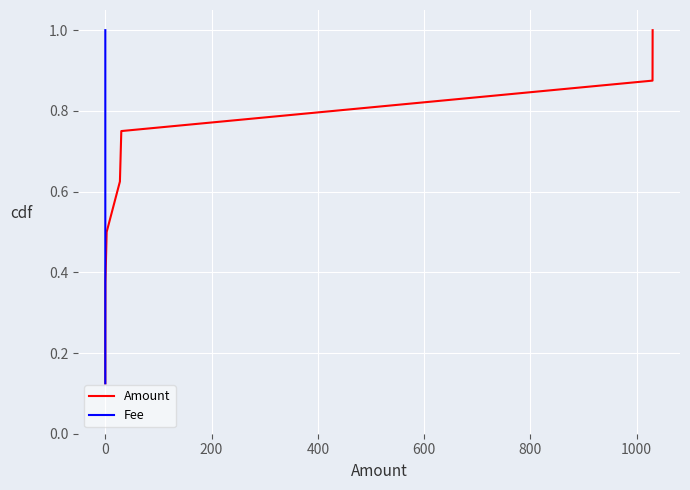

How many lines are shown in the chart?

2